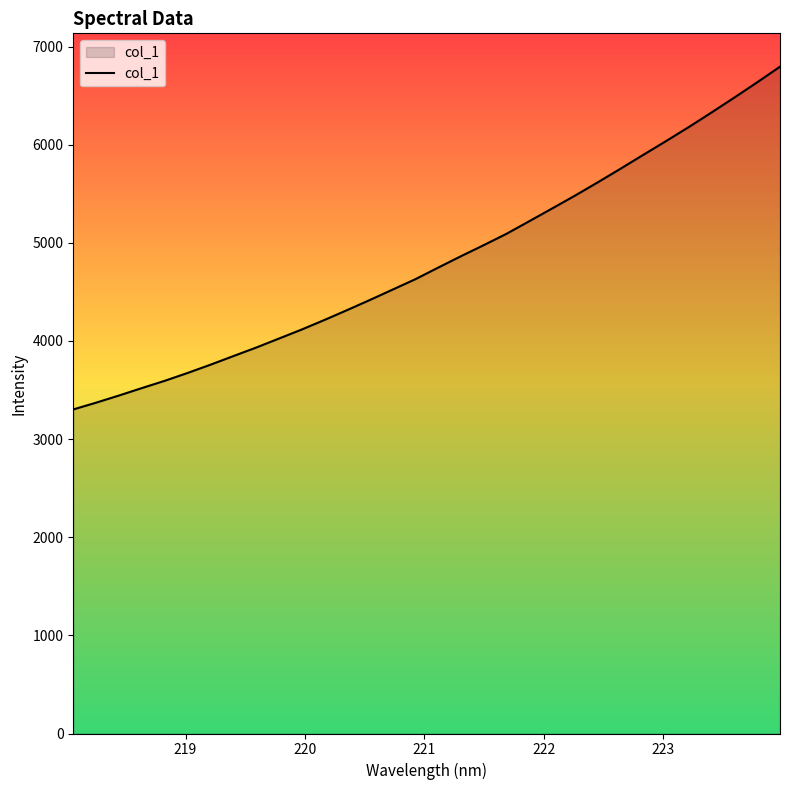

What is the greatest value displayed?

6795.4